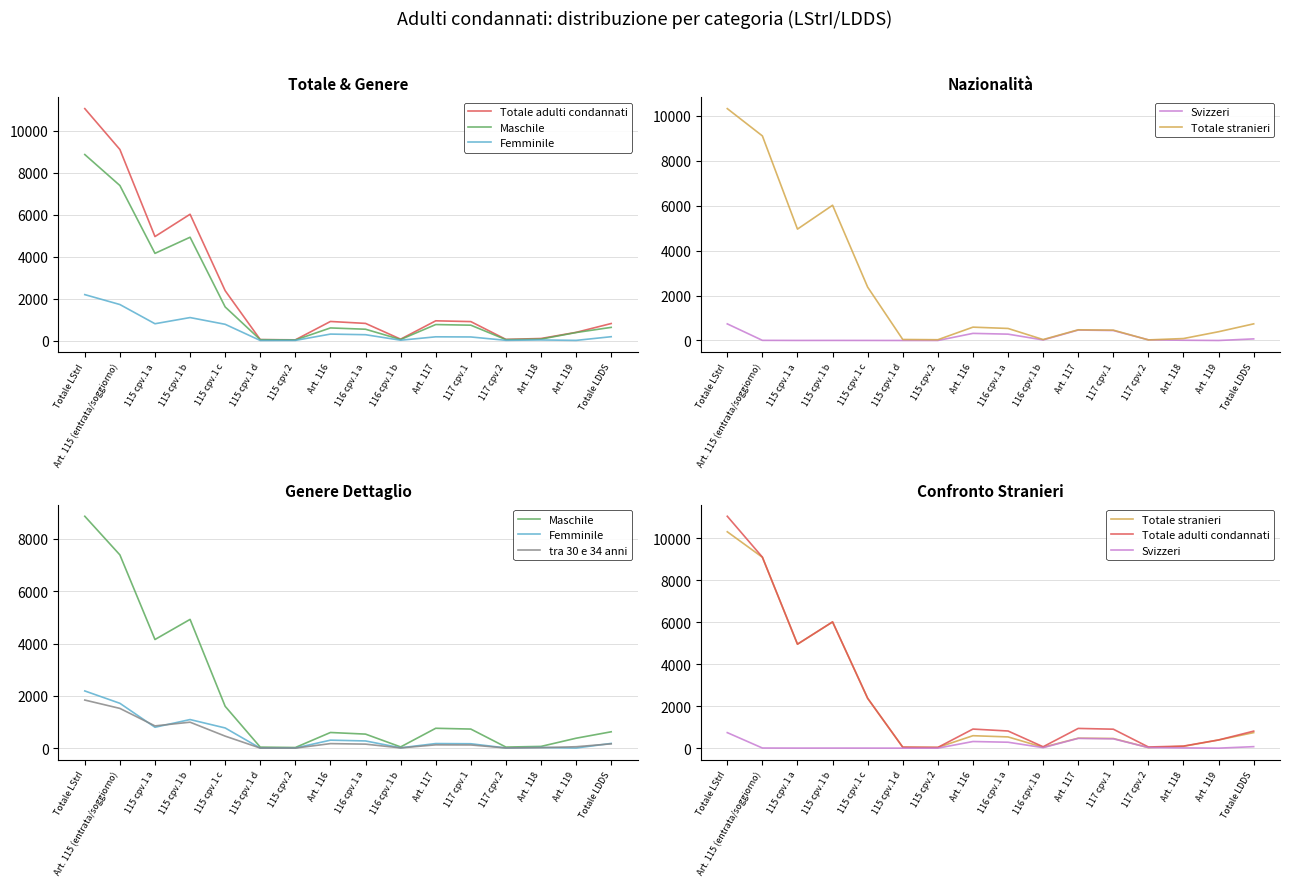

Reading left to right, list all the values displayed in this chart.

Totale adulti condannati: 11048	9101	4954	6016	2375	45	34	909	817	66	940	903	55	98	390	811
Maschile: 8860	7385	4153	4921	1601	42	27	601	539	50	762	732	44	69	382	628
Femminile: 2188	1716	801	1095	774	3	7	308	278	16	178	171	11	29	8	183
Svizzeri: 739	6	2	3	2	0	0	316	282	24	465	443	29	11	0	71
Totale stranieri: 10309	9095	4952	6013	2373	45	34	593	535	42	475	460	26	87	390	740
tra 30 e 34 anni: 1840	1521	853	994	462	6	5	176	156	12	129	125	9	22	57	167